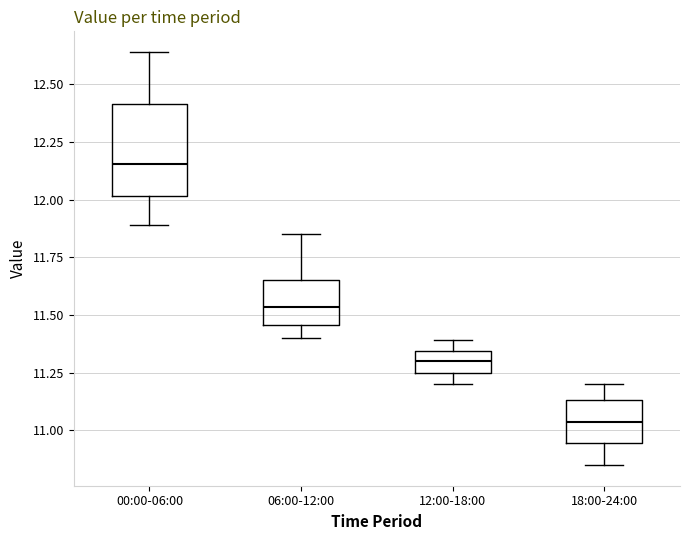

Reading left to right, transcribe this box plot: for each box, give where its median line is, the range the box spans, and where its two whiskers end, as read against the y-axis. The values are not printed on the chart, so give them approximately, as read against the axis.

00:00-06:00: median 12.15, box 12.00 to 12.40, whiskers 11.90 to 12.65
06:00-12:00: median 11.55, box 11.45 to 11.65, whiskers 11.40 to 11.85
12:00-18:00: median 11.30, box 11.25 to 11.35, whiskers 11.20 to 11.40
18:00-24:00: median 11.05, box 10.95 to 11.15, whiskers 10.85 to 11.20